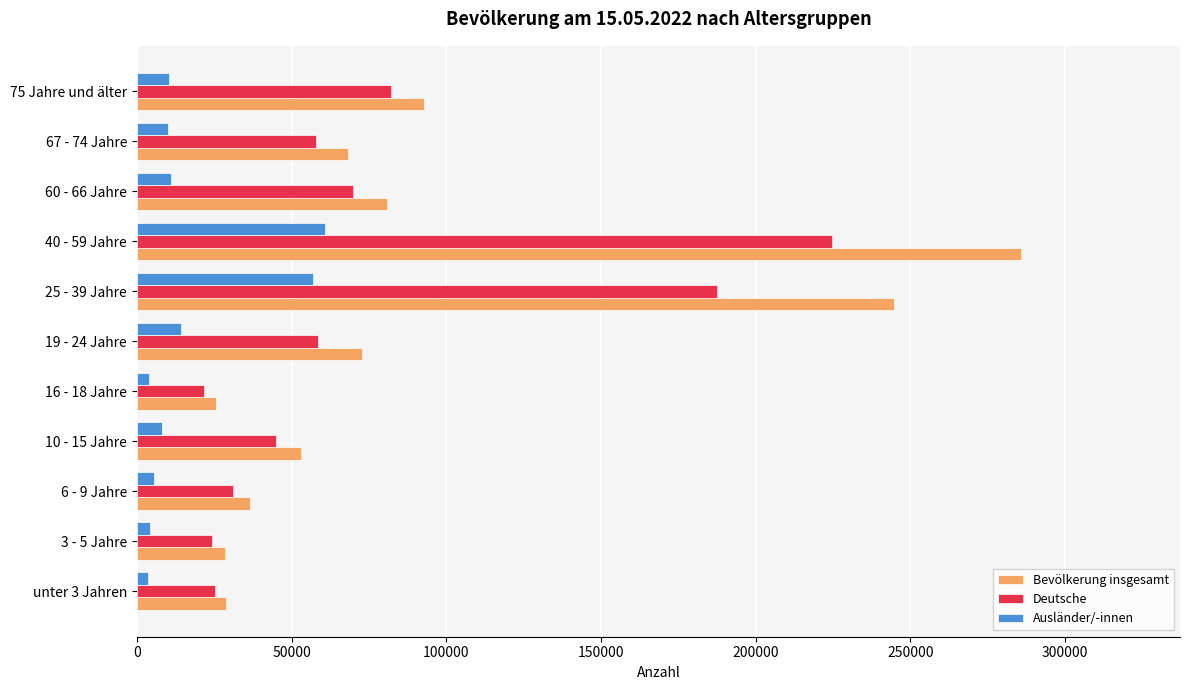

At which label does Ausländer/-innen reach its peak?

40 - 59 Jahre